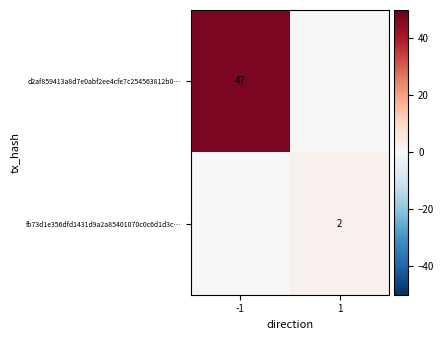

Which label corresponds to the smallest value in the chart?

1